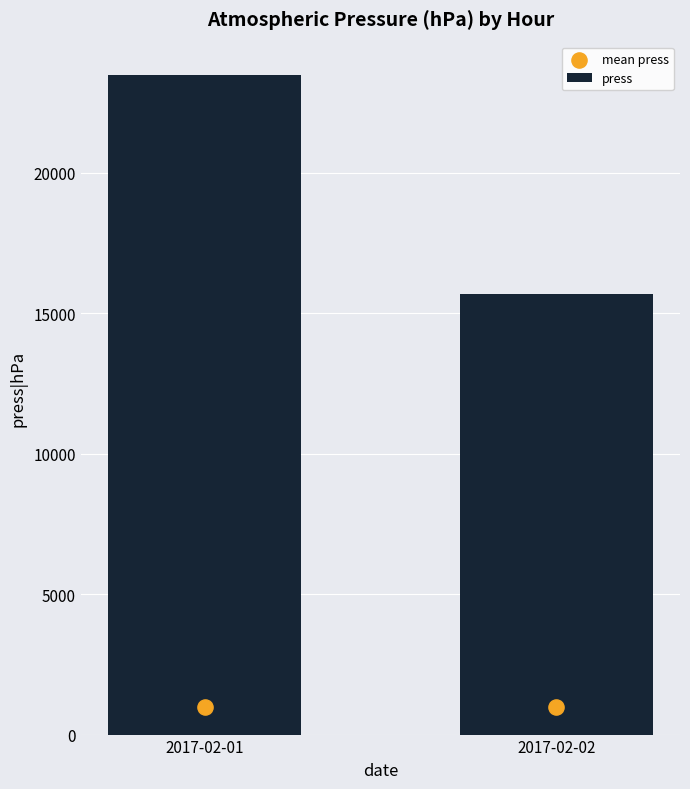

Which series reaches the minimum Y coordinate?

mean press